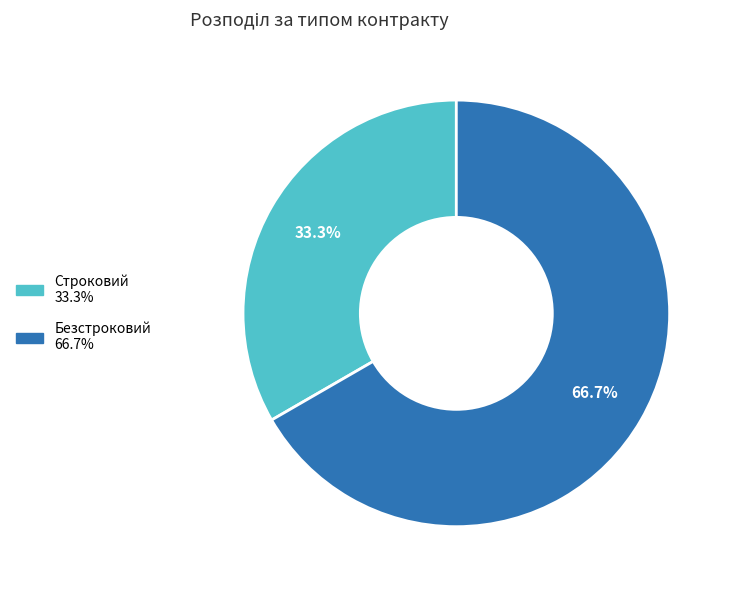

To the nearest percent, what is the difference between the largest and smallest slice percentages?

33%